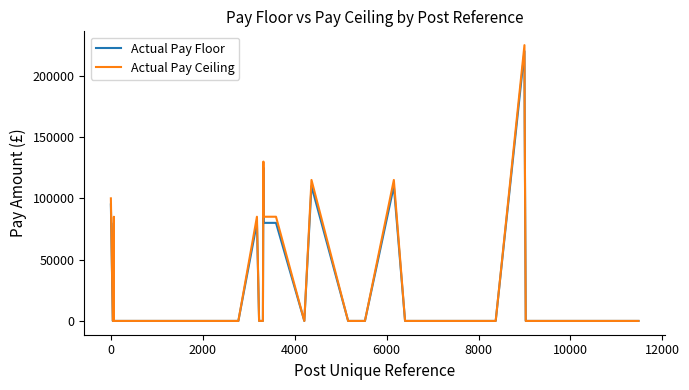

What is the sum of all Actual Pay Floor values?

1250000